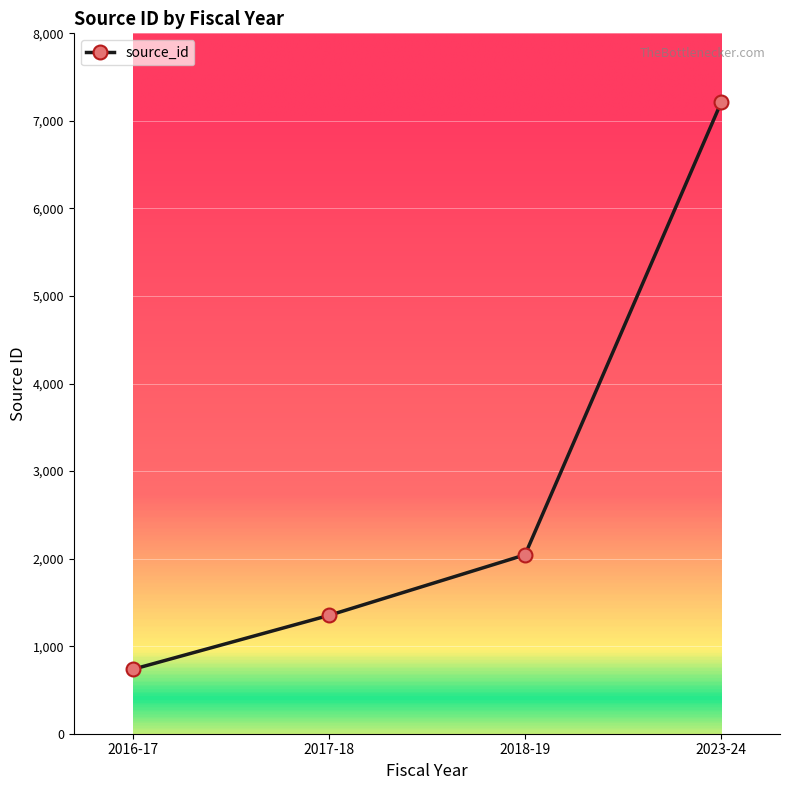

The value at 2023-24 is 7210. True or false?

True